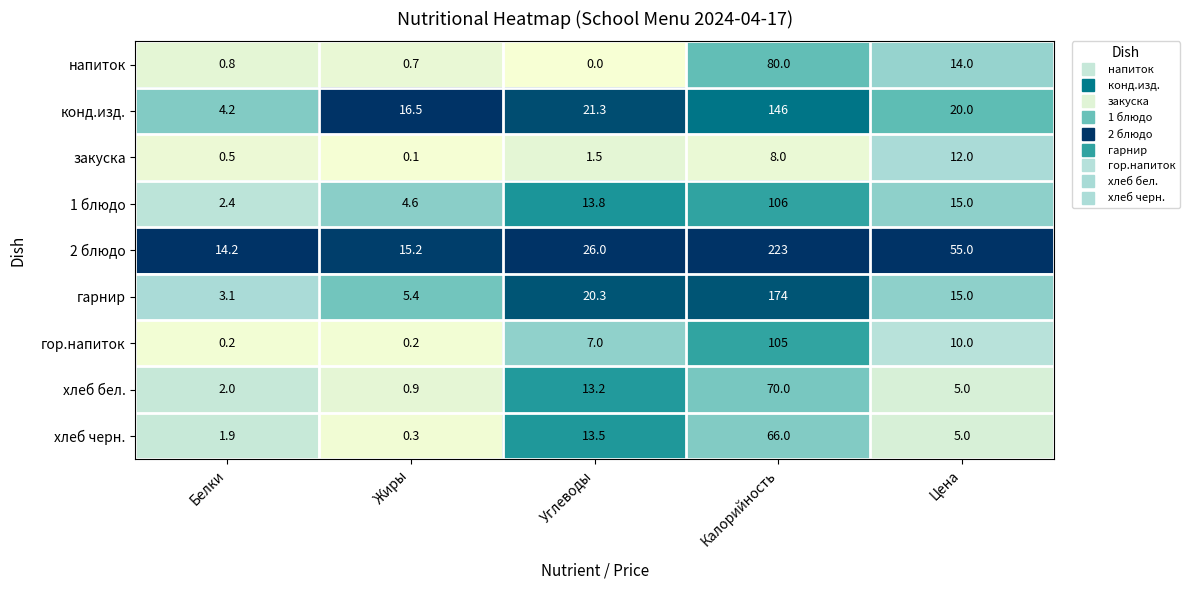

What is the difference between the second highest and second lowest values in the напиток series?

13.3